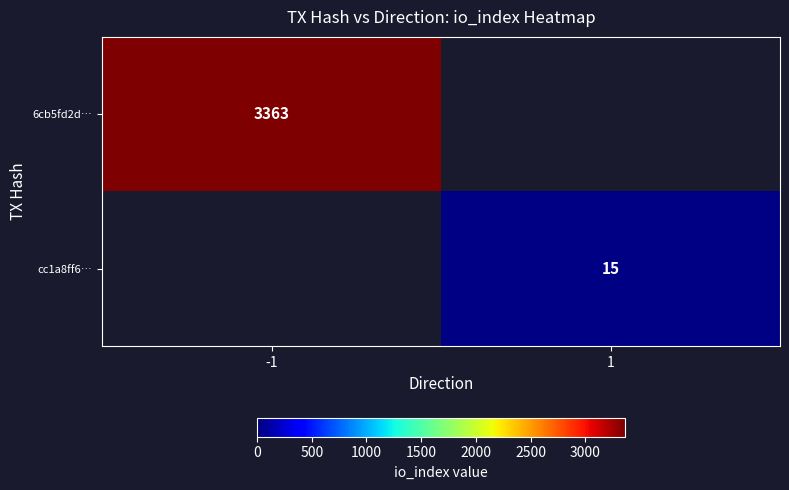

What is the minimum value shown in the chart?

15.0